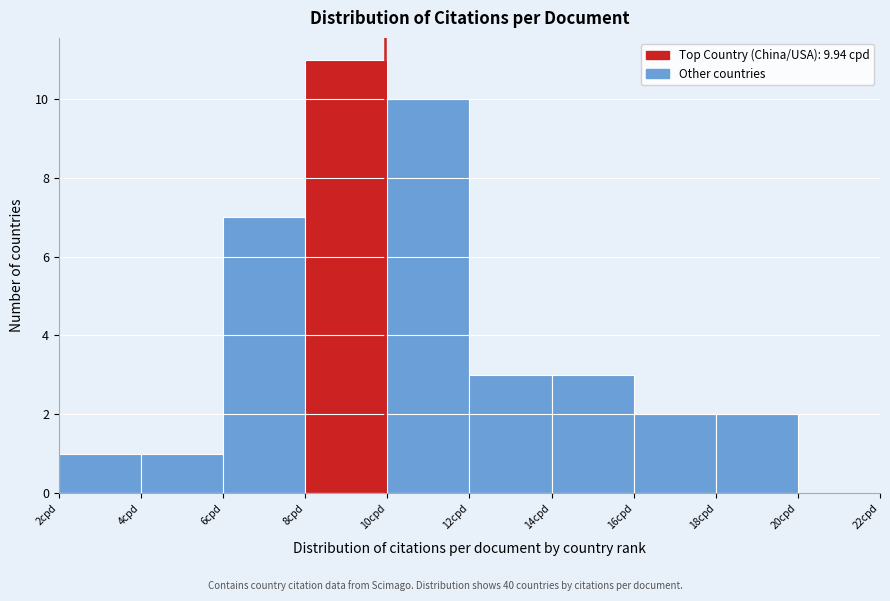

How tall is the bar that spans 6 to 8 on the x-axis? The values are not printed on the chart, so give them approximately, as read against the axis.

7